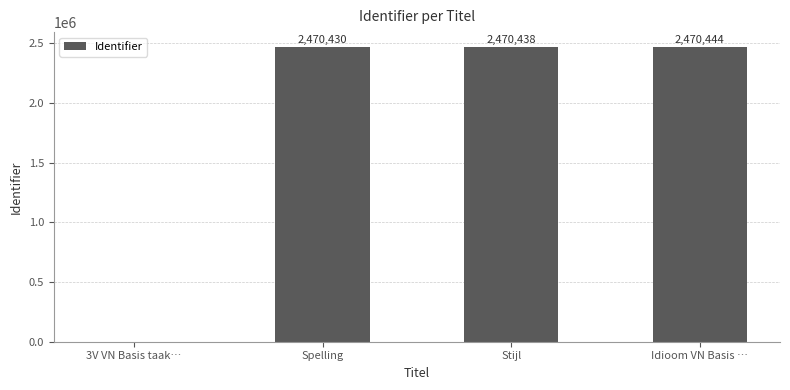

Which label corresponds to the largest value in the chart?

Idioom VN Basis …